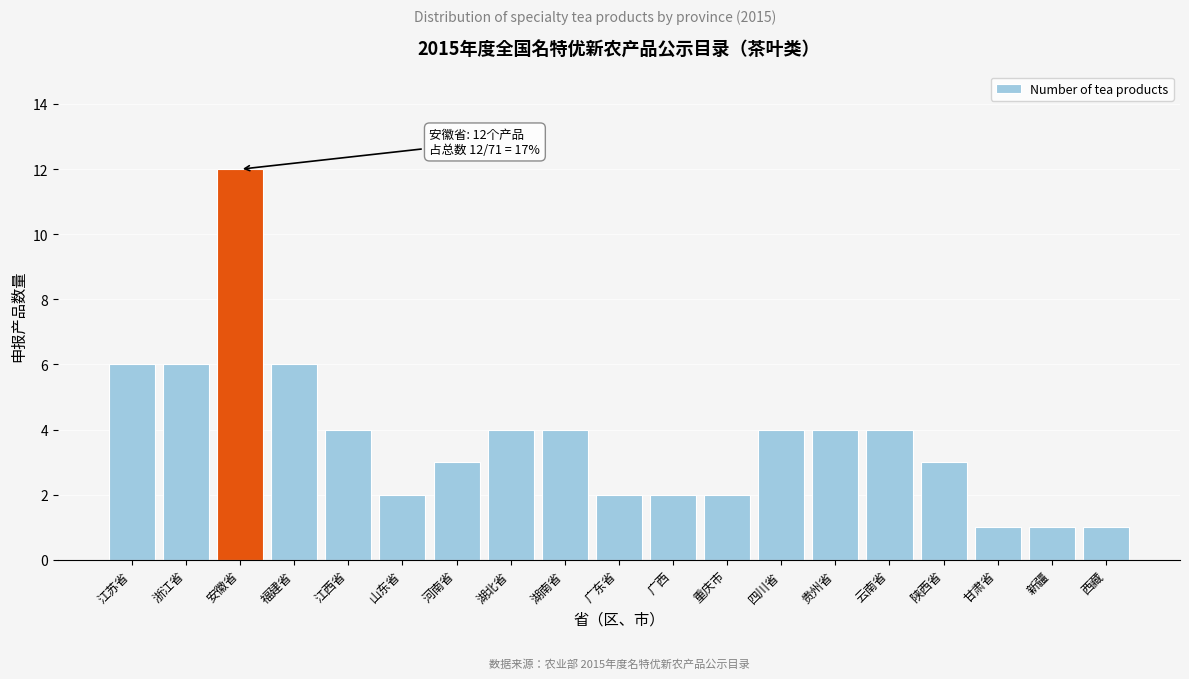

Reading left to right, list all the values displayed in this chart.

6	6	12	6	4	2	3	4	4	2	2	2	4	4	4	3	1	1	1